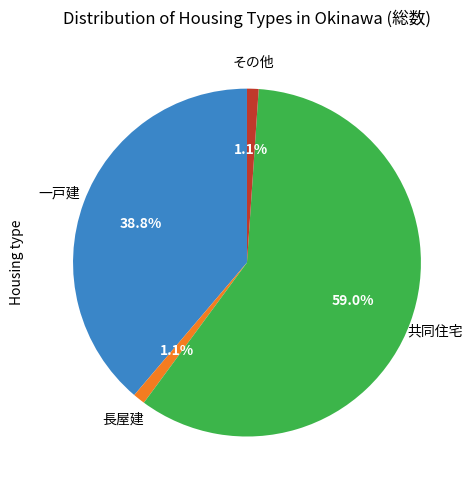

Does any single category account for the majority?

Yes